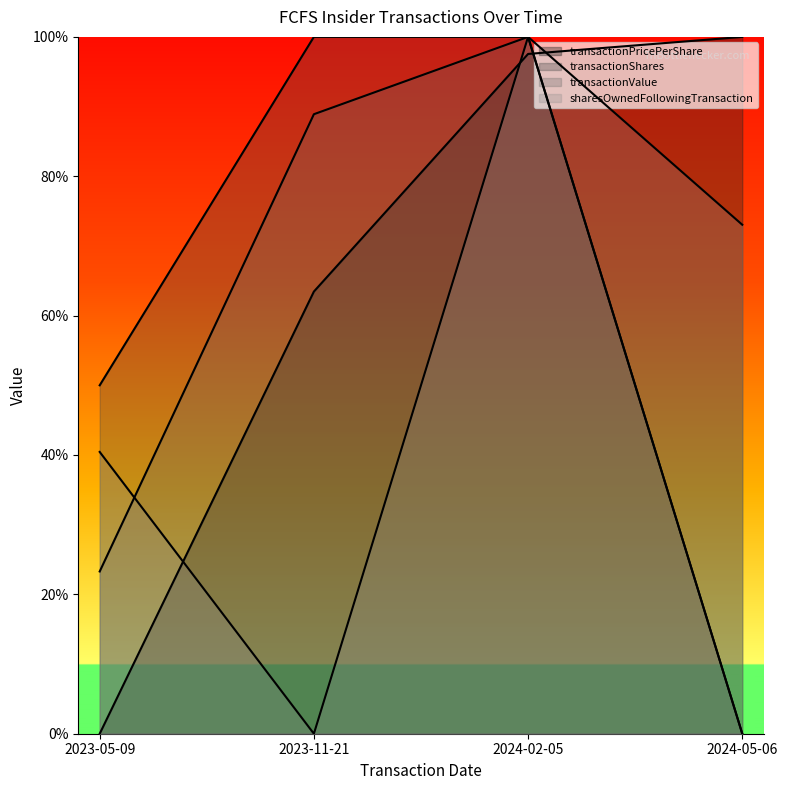

What are all the series names shown in the legend?

transactionPricePerShare, transactionShares, transactionValue, sharesOwnedFollowingTransaction